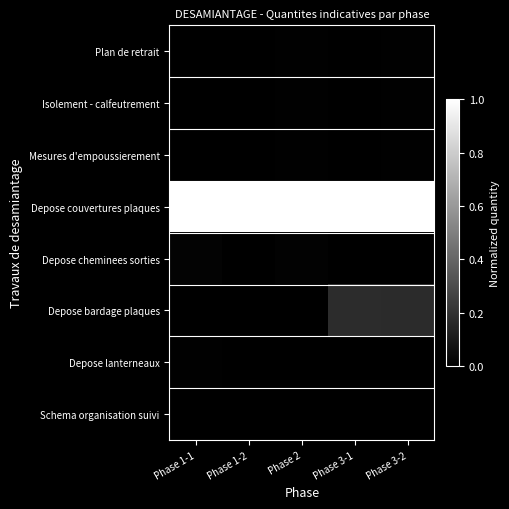

Which has a higher value, Phase 3-1 or Phase 1-1?

Phase 3-1